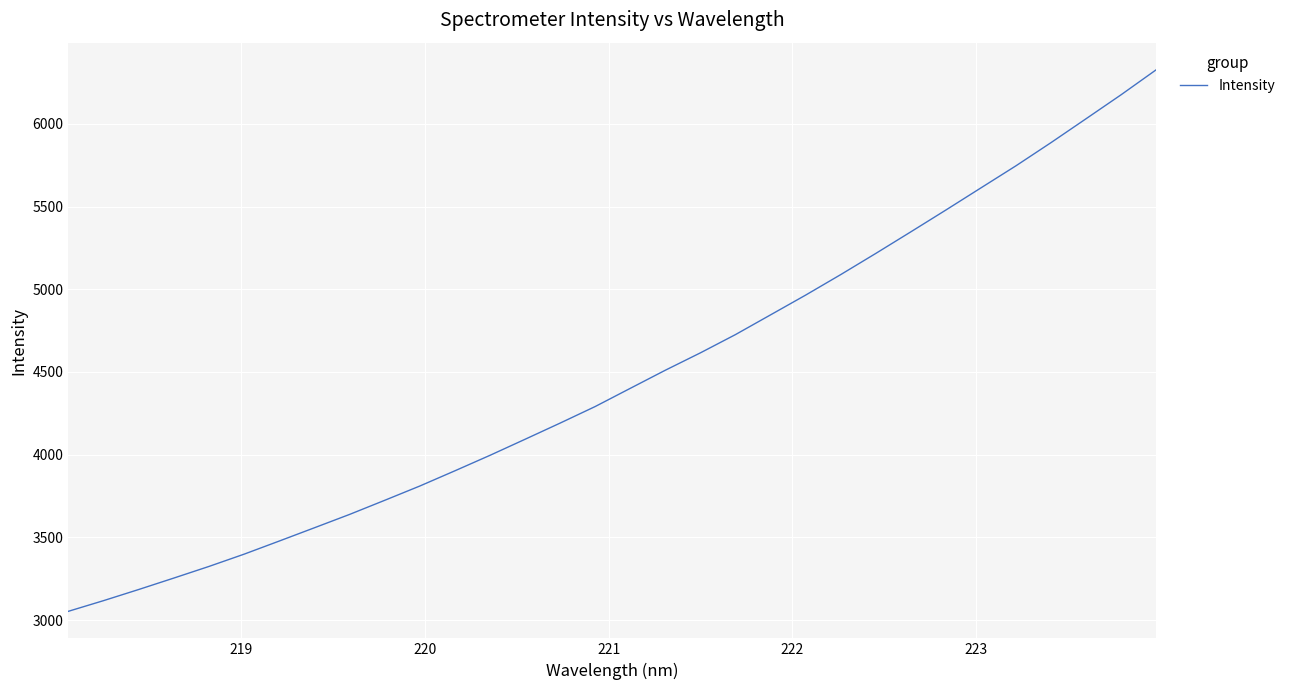

What is the maximum value shown in the chart?

6327.2